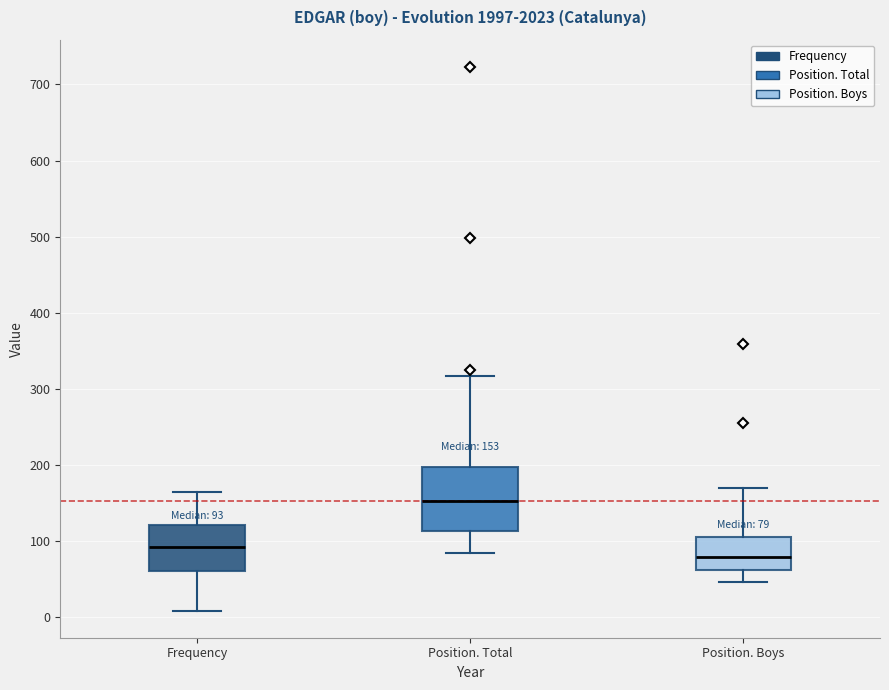

Which box has the highest median line?

Position. Total